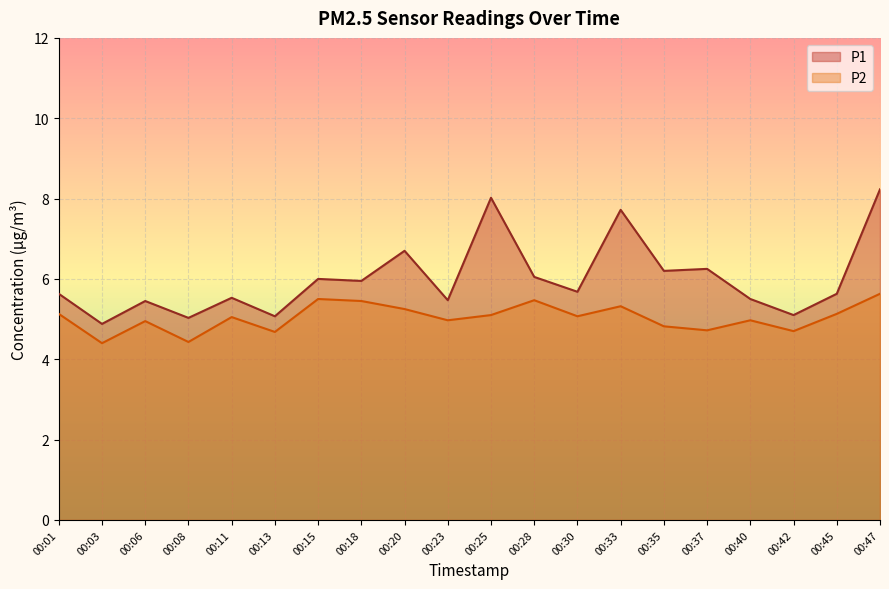

At 00:42, list the series in order from smallest to largest.

P2, P1